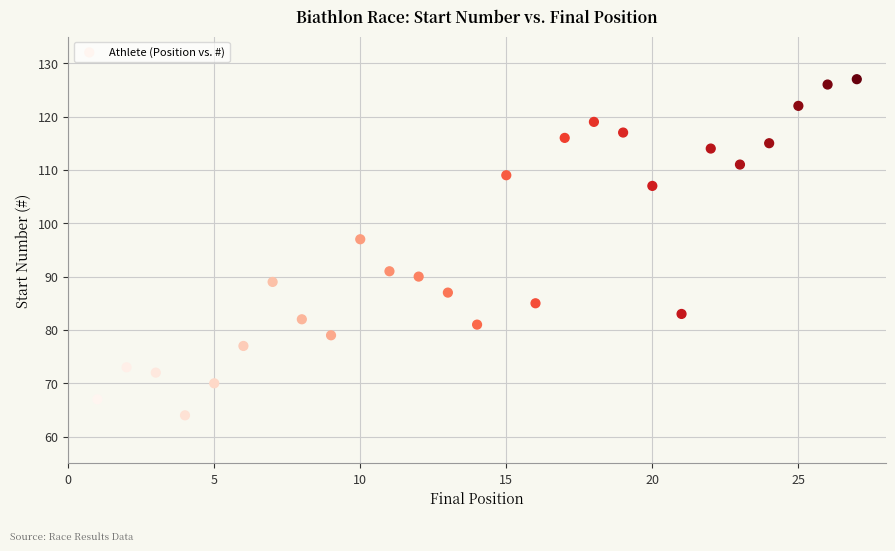

What is the range of Y values (max minus min)?

63